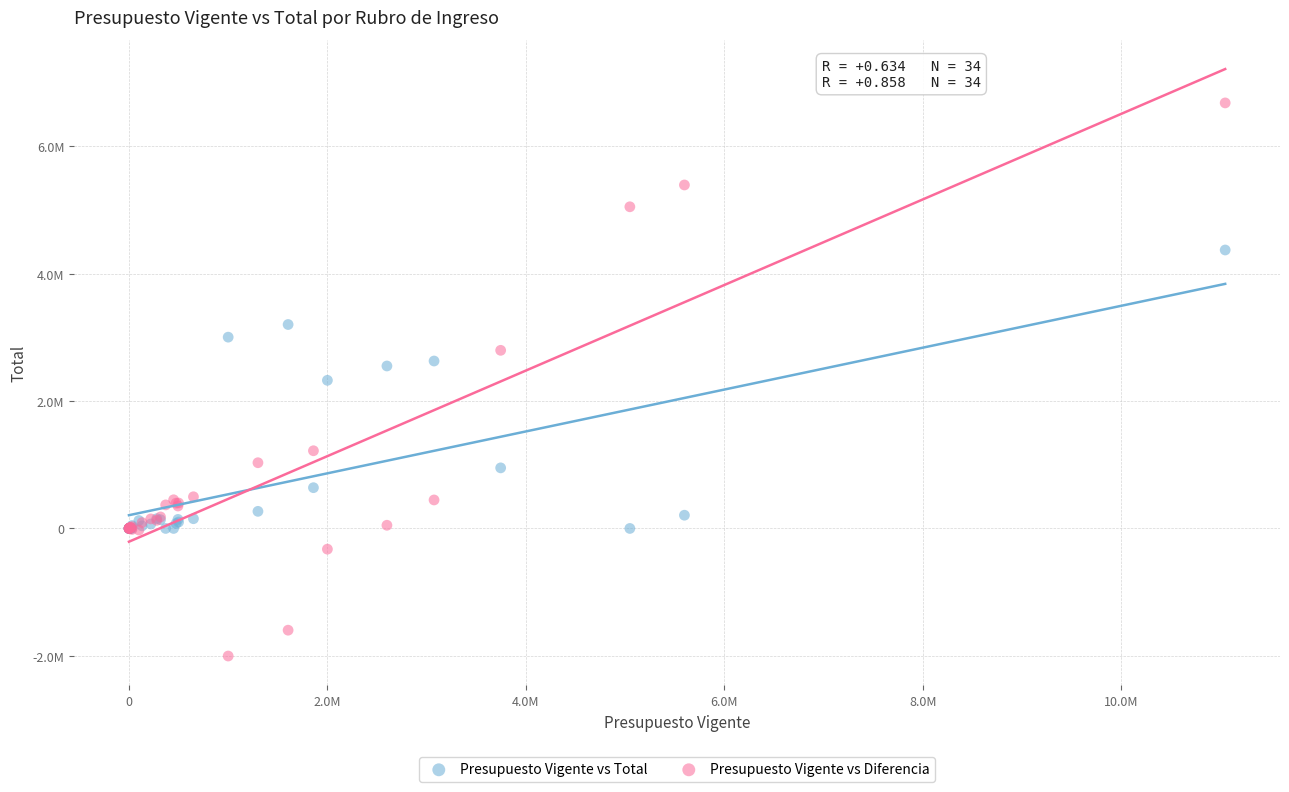

Which series reaches the maximum Y coordinate?

Presupuesto Vigente vs Diferencia